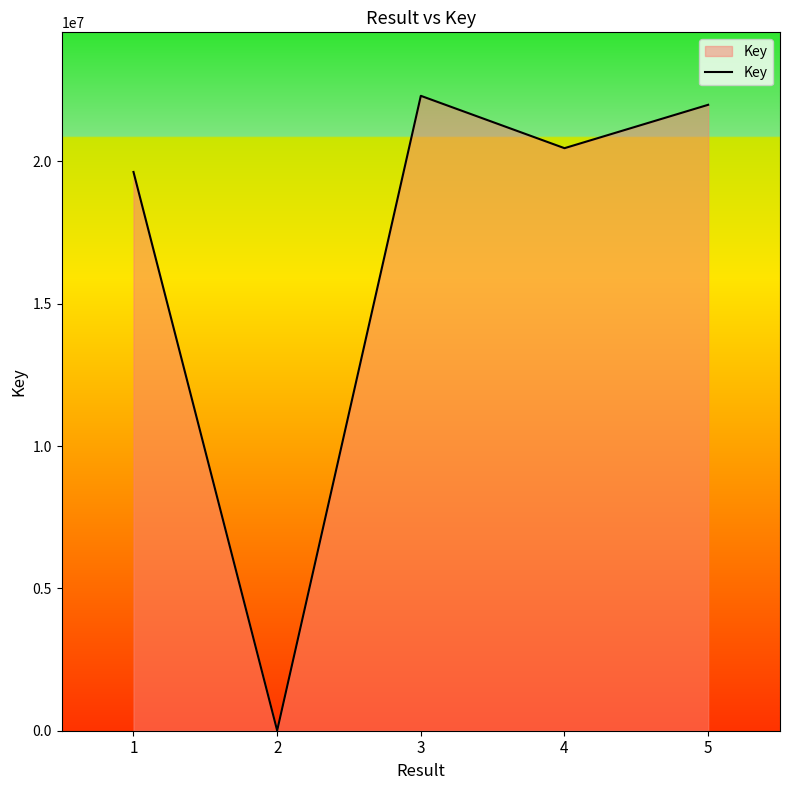

Reading right to left, what are all the values shown in this chart?

21985954	20462561	22301441	6541	19626324